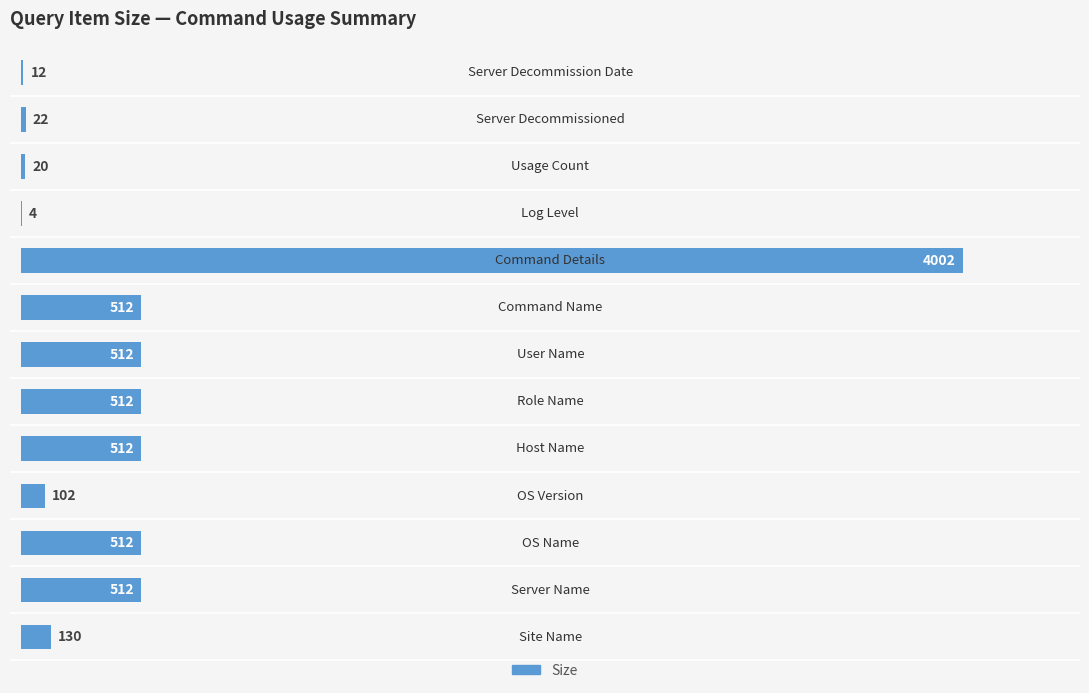

What is the greatest value displayed?

4002